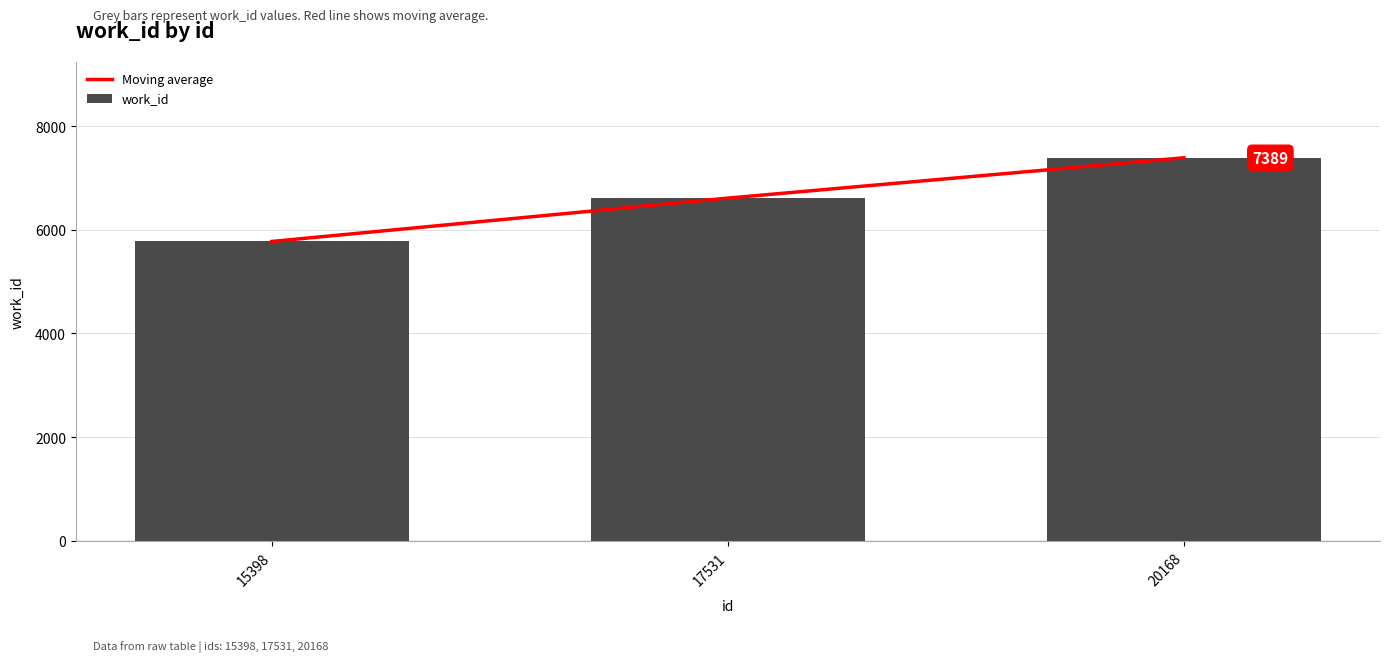

What is the highest value of the Moving average series?

7389